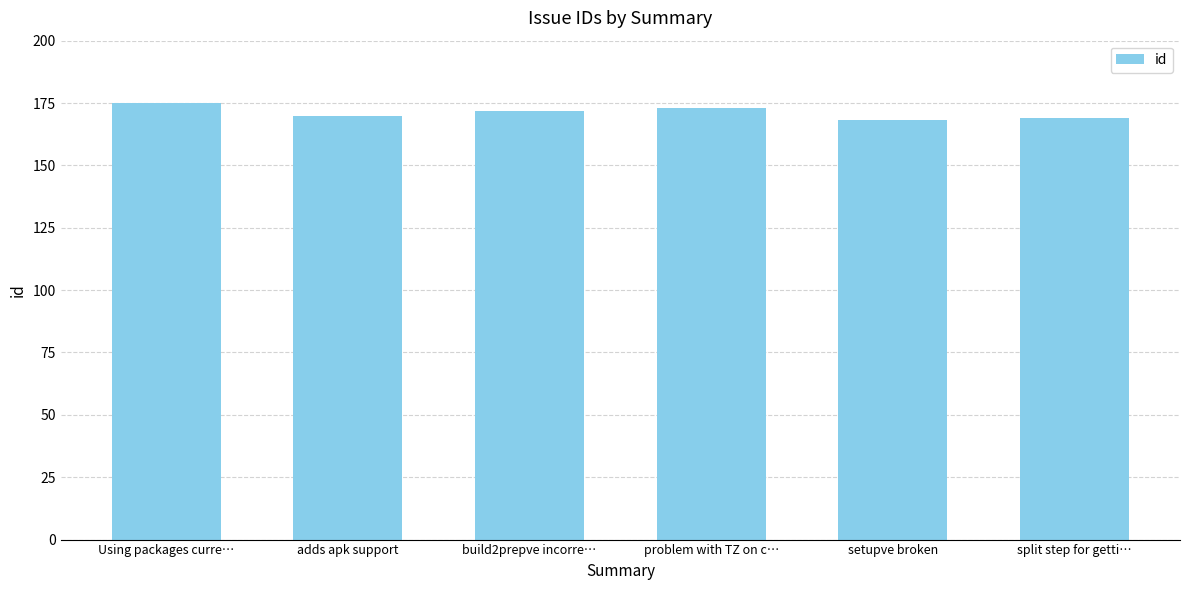

What is the smallest value displayed?

168